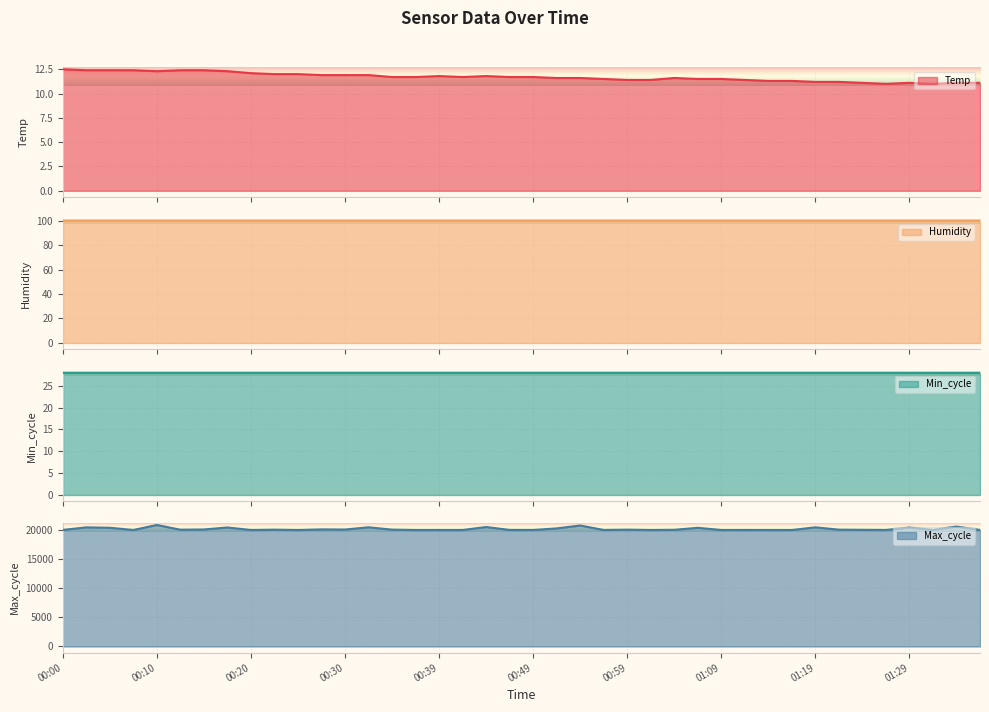

At which label is Temp closest to 11?

01:27